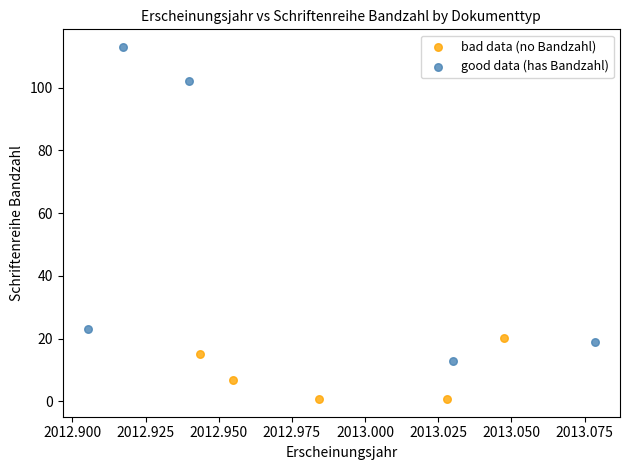

Which series reaches the maximum Y coordinate?

good data (has Bandzahl)